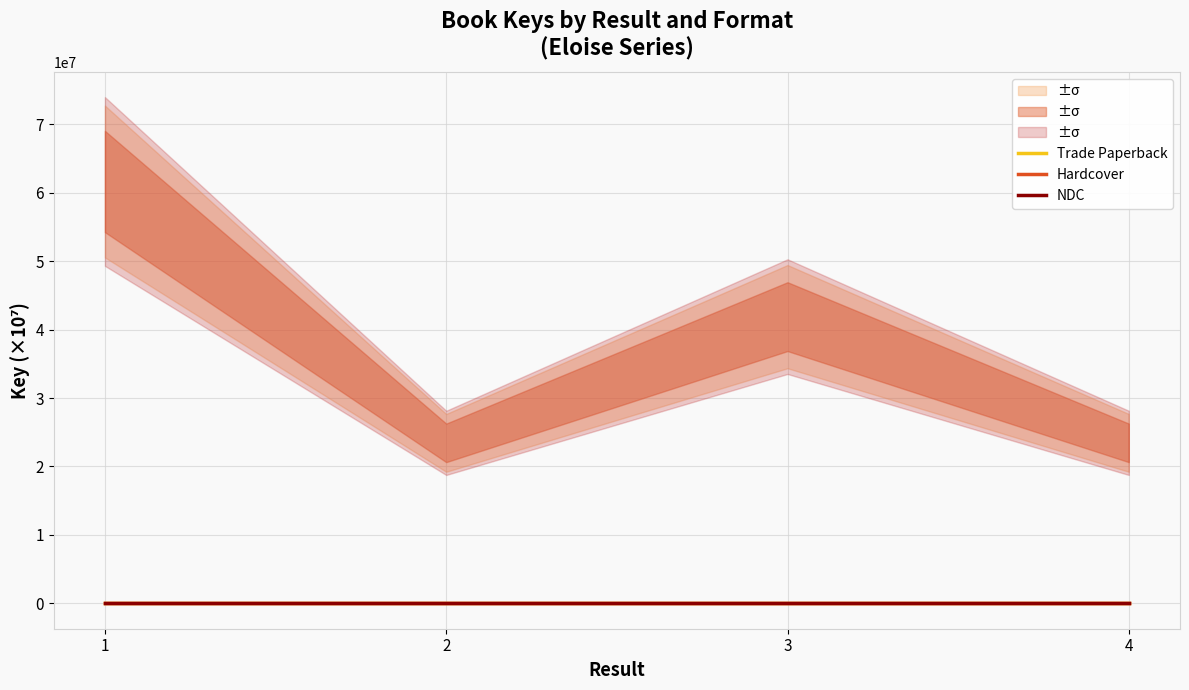

True or false: NDC and Trade Paperback cross at least once.

False